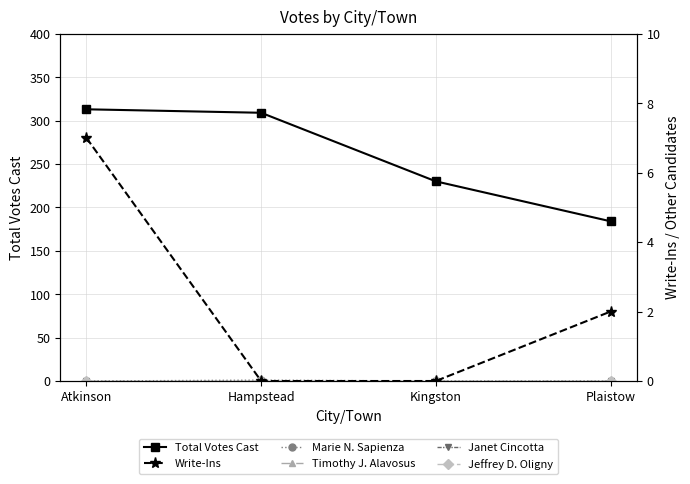

What is the difference between the highest and lowest values at Hampstead?

309